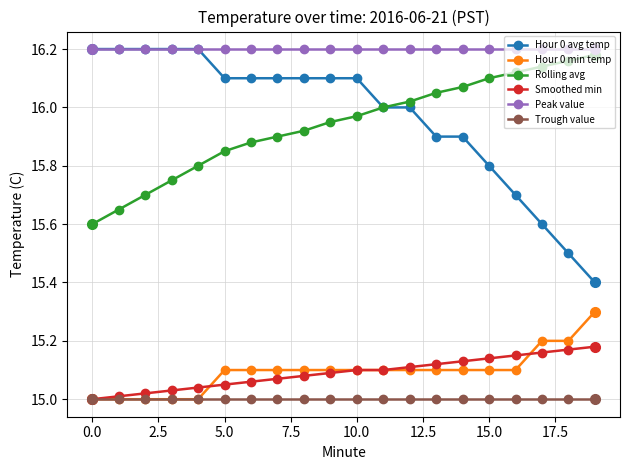

Which series has the largest range (max minus min)?

Hour 0 avg temp